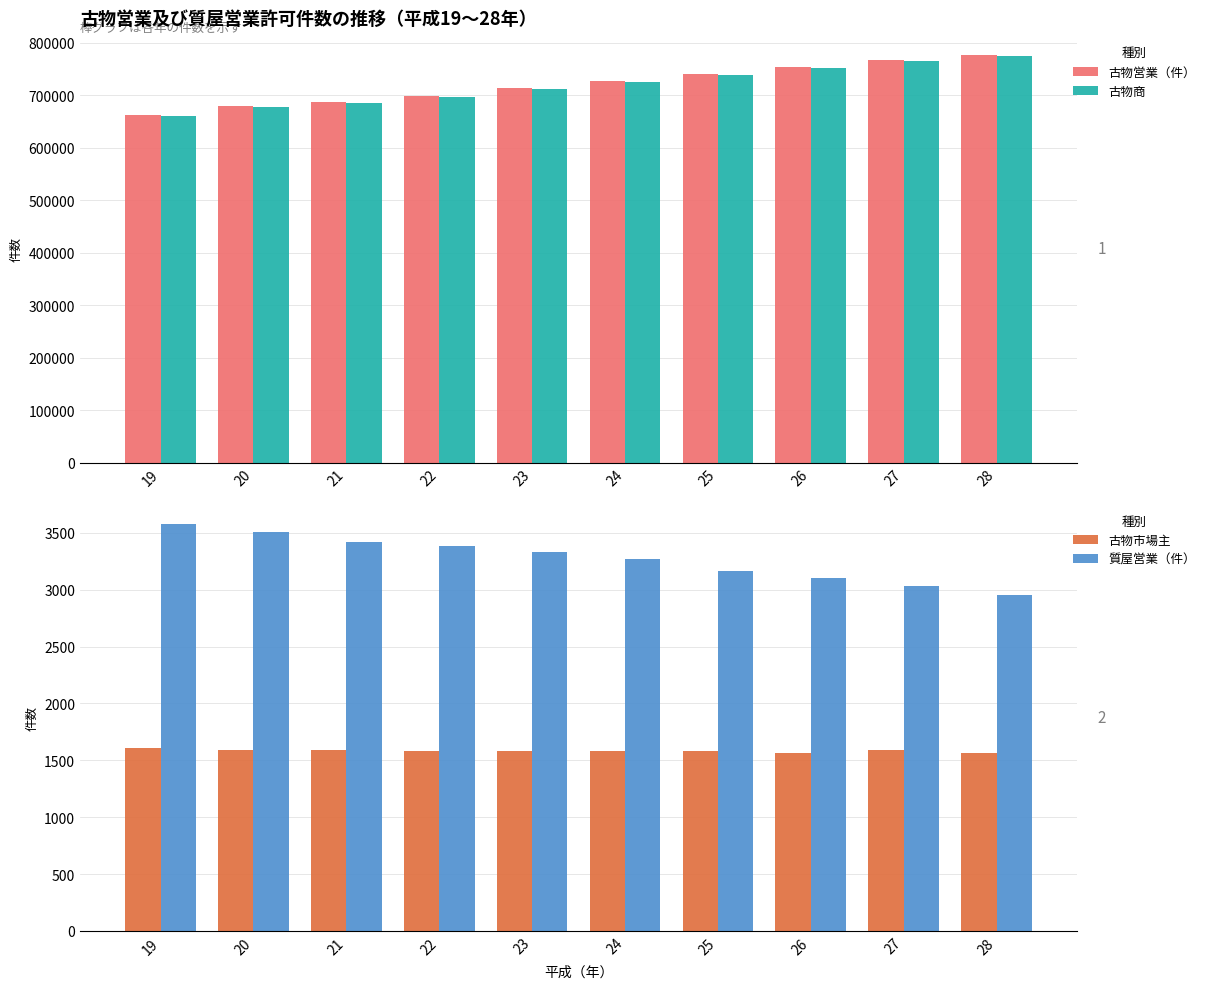

Which has a higher value, 25 or 22?

25